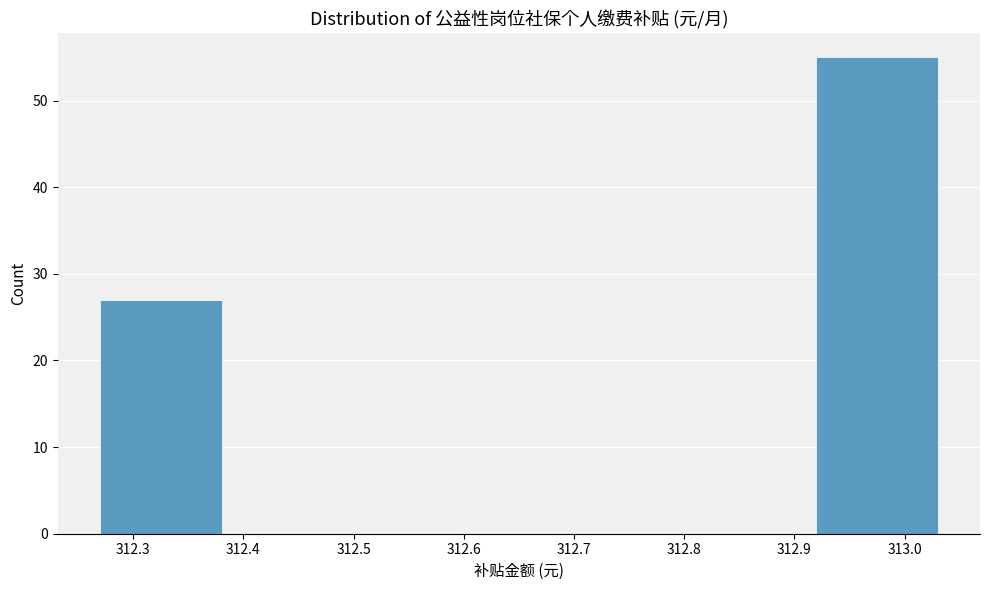

Over which range of the x-axis is the bar tallest?

312.91 to 313.04